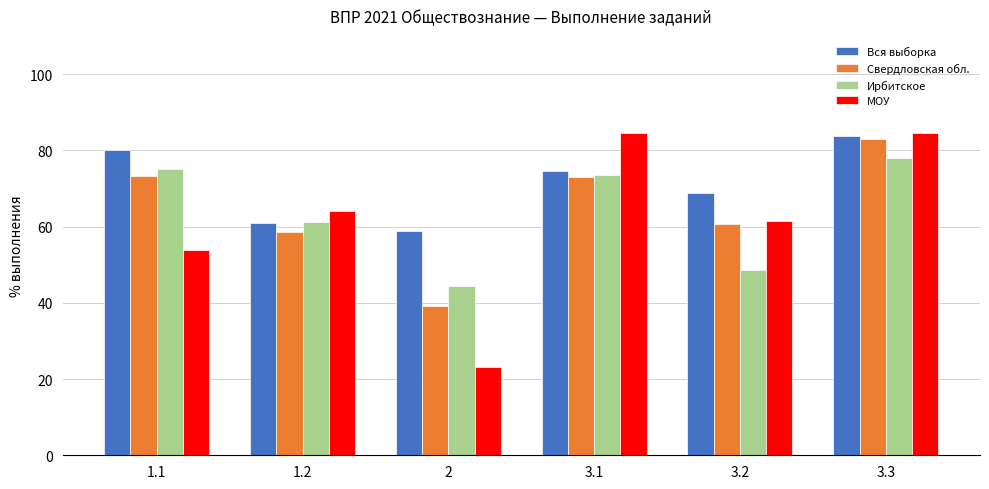

How many data points in МОУ are above 64?

3